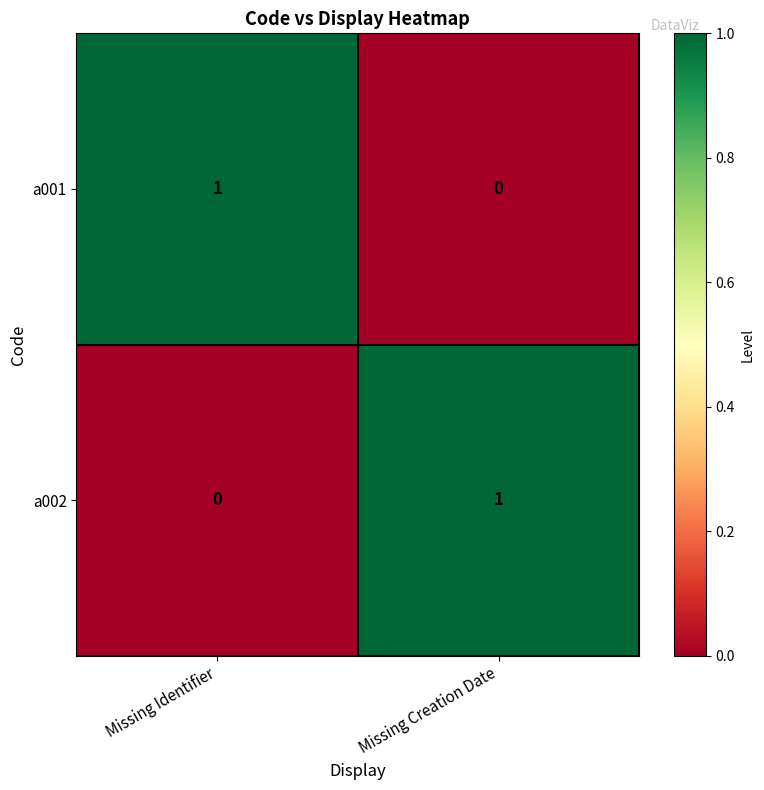

Reading right to left, list all the values displayed in this chart.

a001: Missing Creation Date=0	Missing Identifier=1
a002: Missing Creation Date=1	Missing Identifier=0